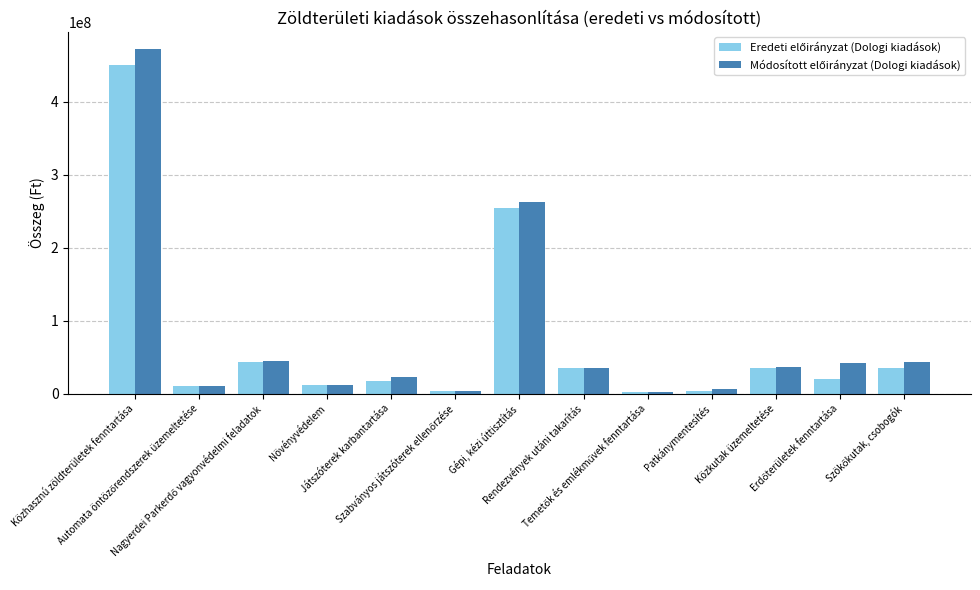

What is the maximum value shown in the chart?

472013543